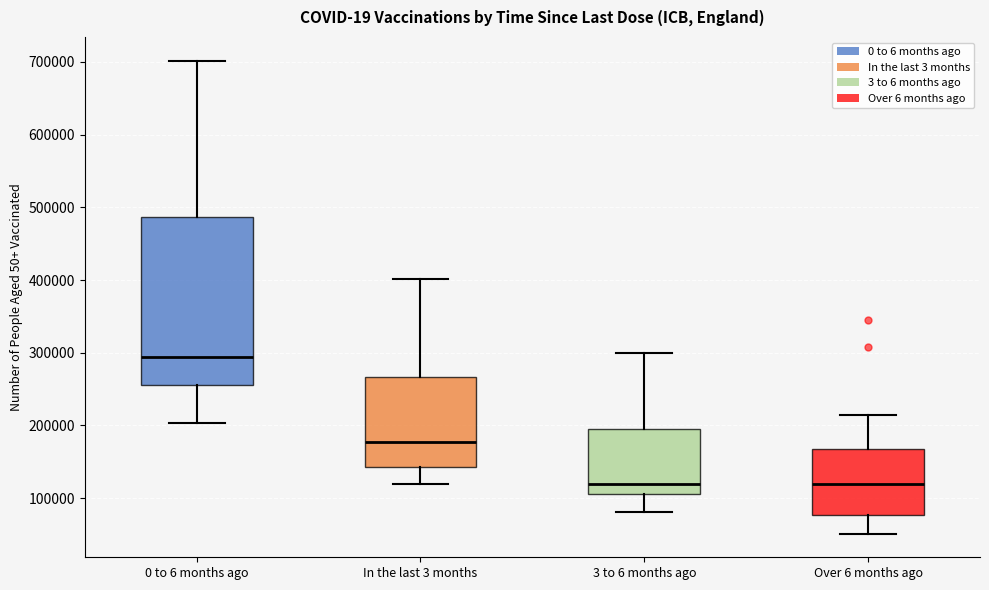

Comparing the boxes themselves (not the whiskers), which one is the tallest?

0 to 6 months ago